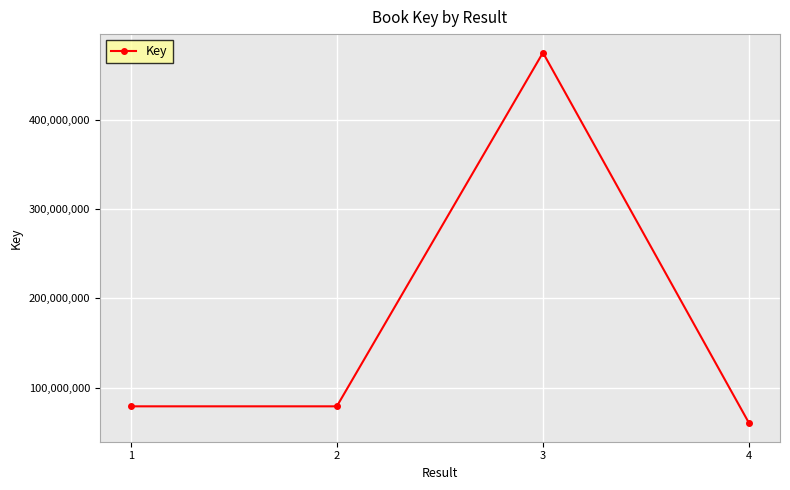

What is the value of the 1st point from the left?

78922500